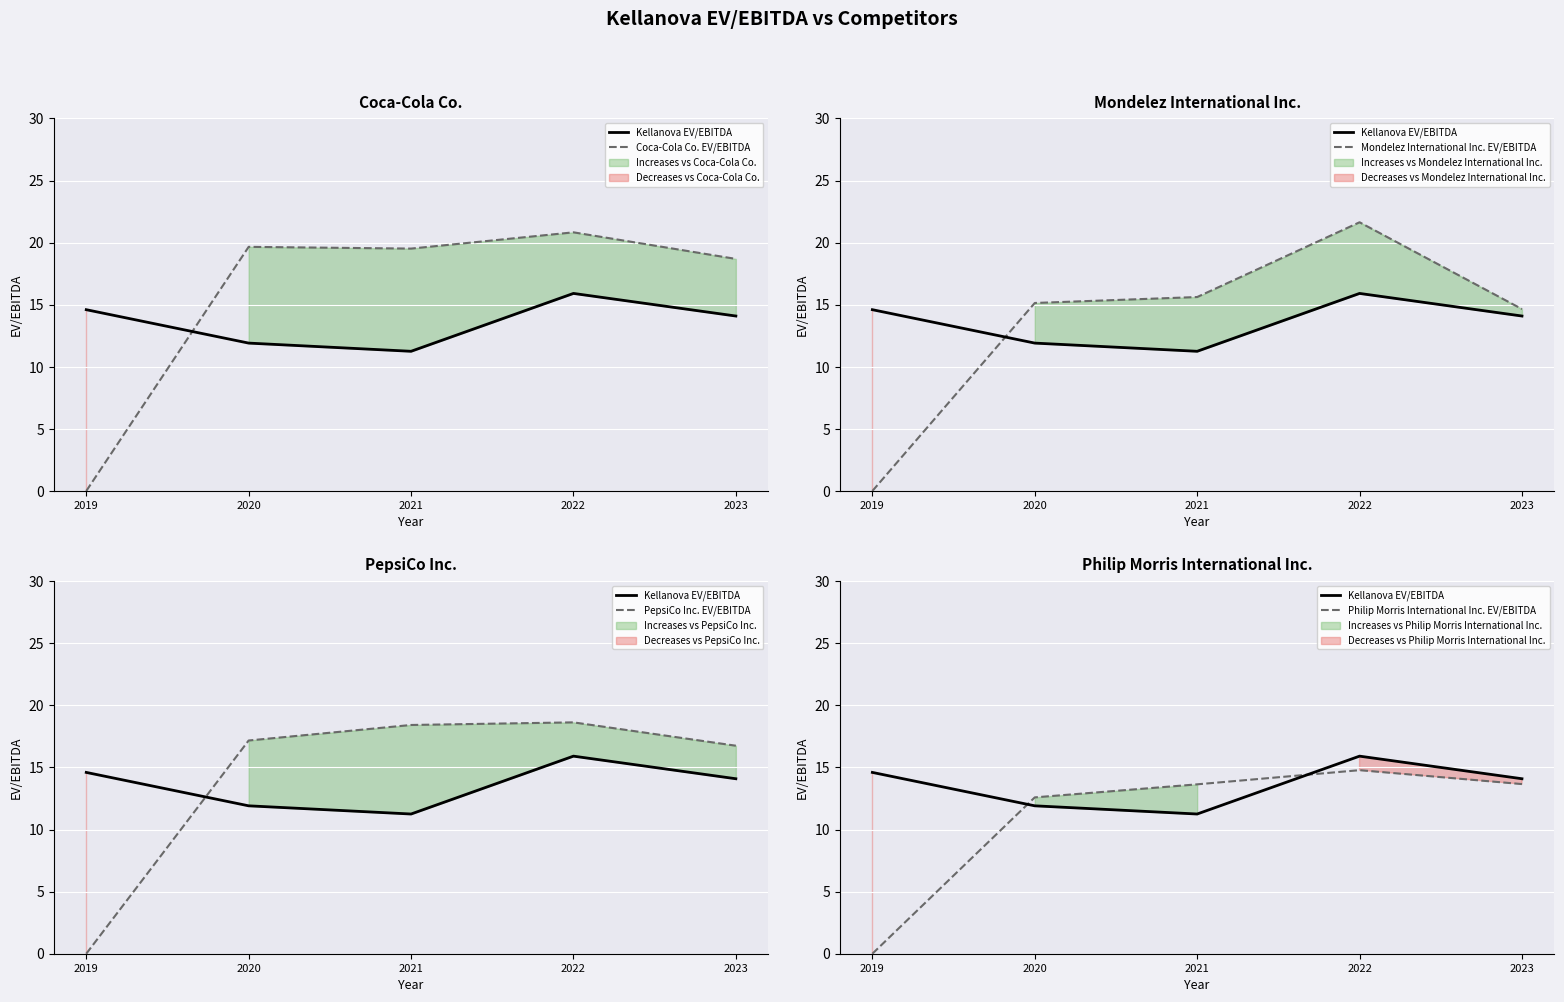

How many values in the PepsiCo Inc. EV/EBITDA series exceed 17?

3